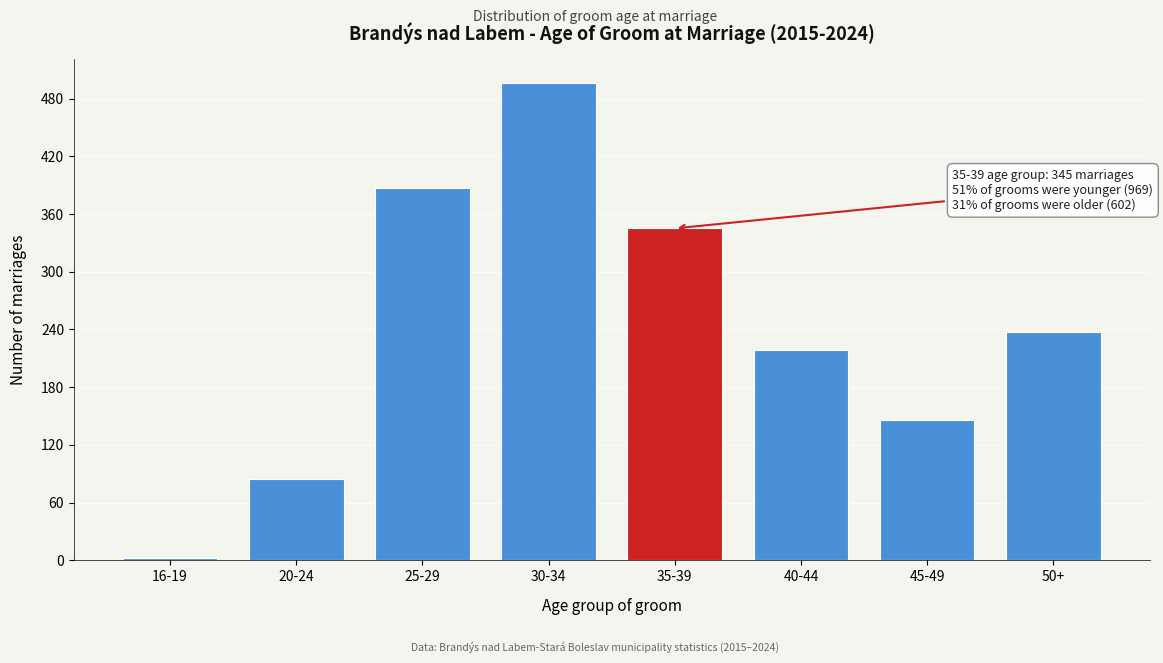

Reading left to right, what are all the values shown in this chart?

2	84	387	496	345	219	146	237